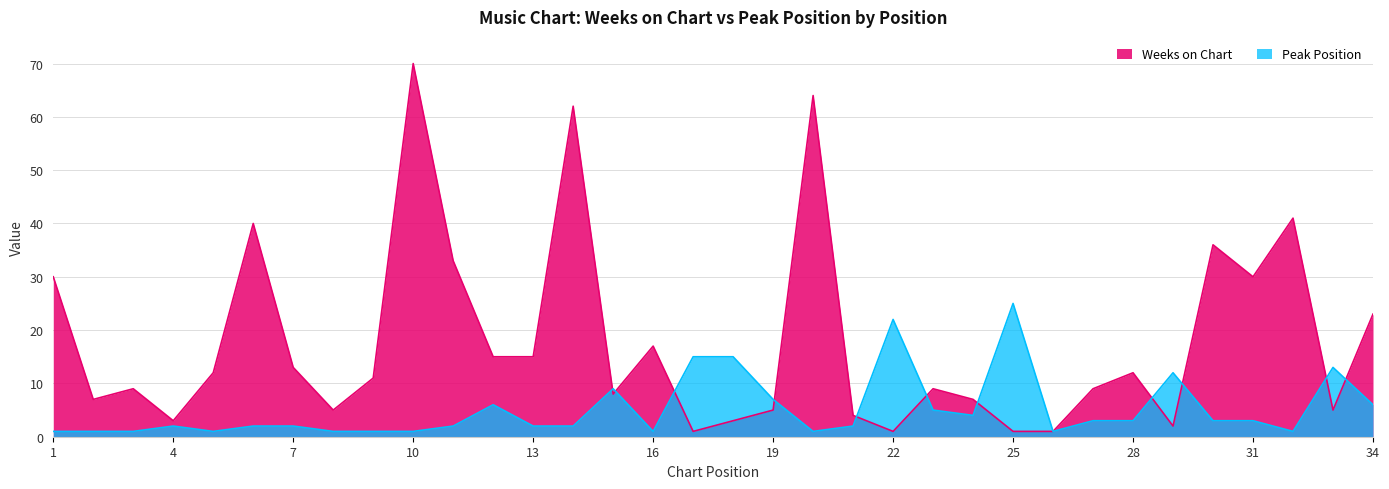

How many data points in Weeks on Chart are less than 11?

17